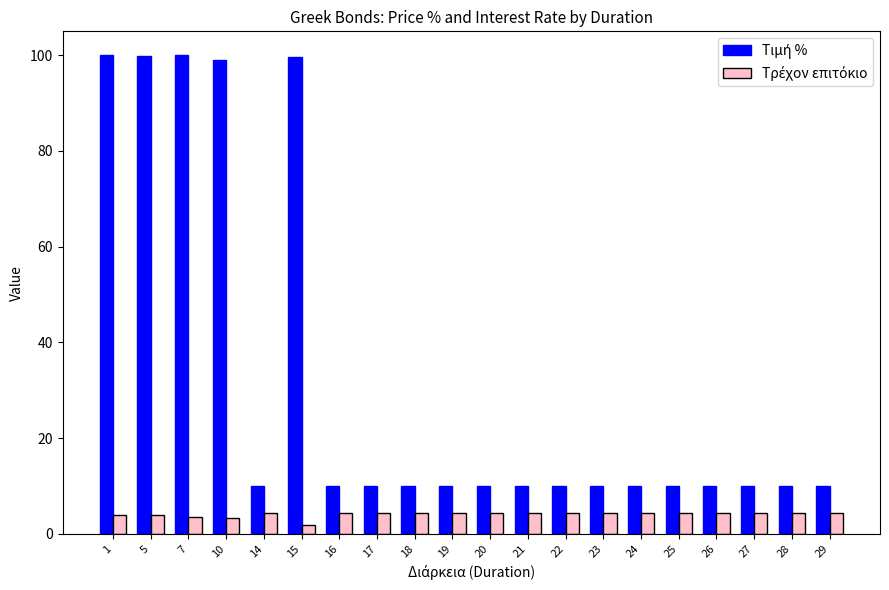

What is the maximum value shown in the chart?

100.0